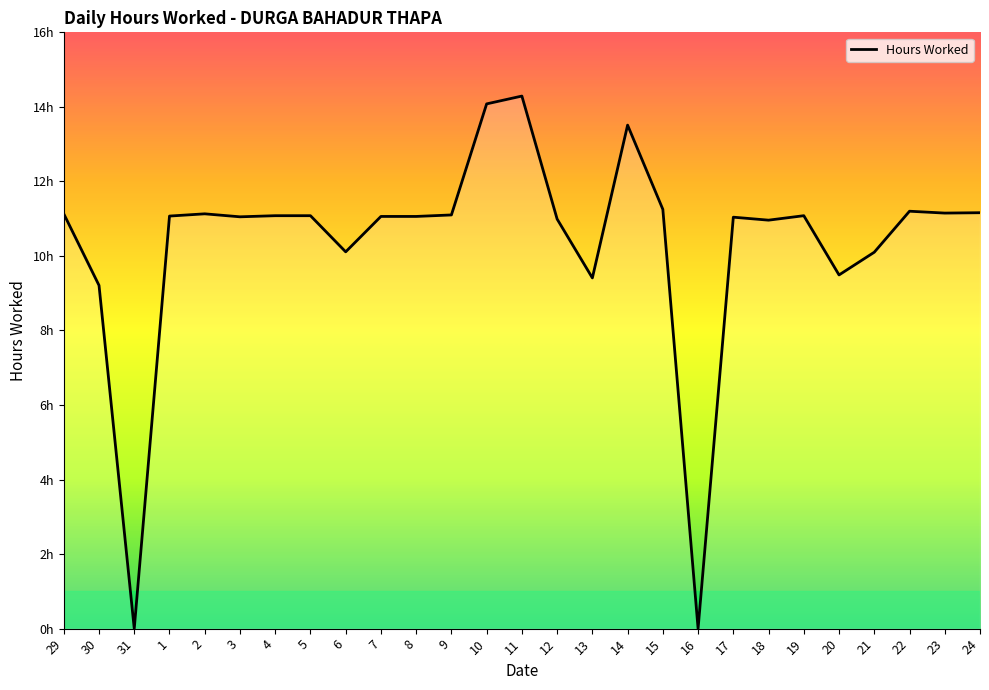

Is this an area chart (filled region under the line)?

Yes